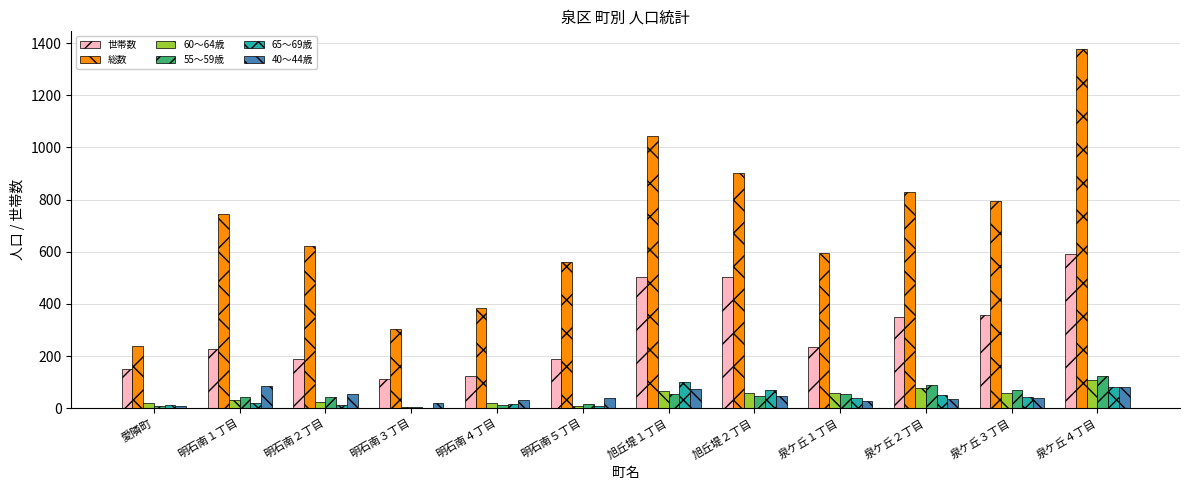

Which series has the widest spread of values?

総数